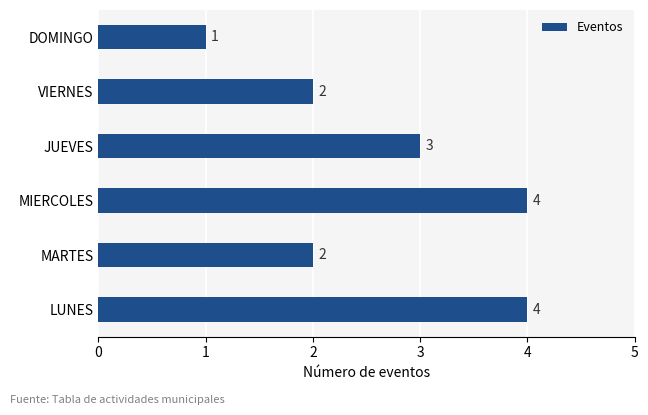

Reading bottom to top, extract all data points from this chart.

4	2	4	3	2	1